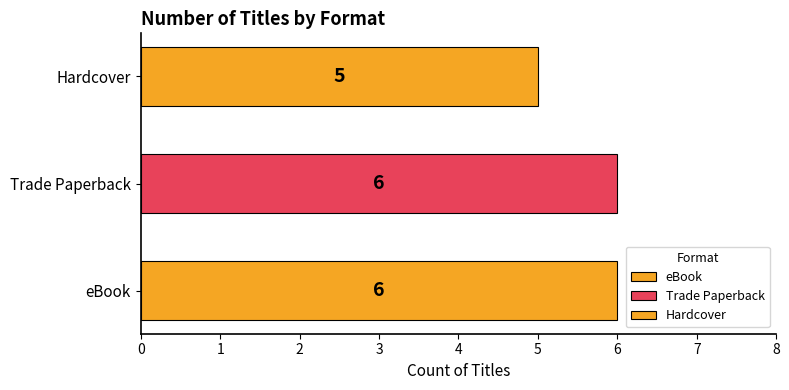

Does the chart contain any negative values?

No